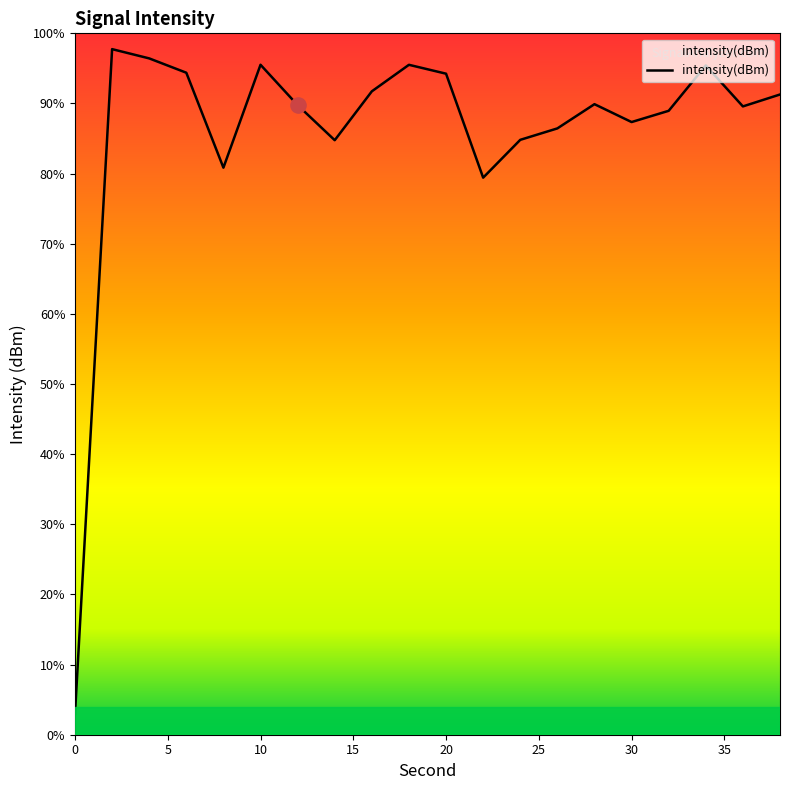

Between 30 and 15, which is larger?

15